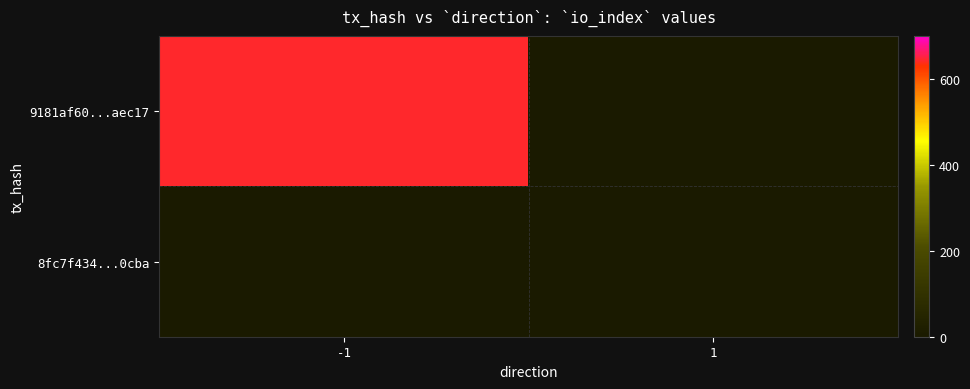

The value of 8fc7f434...0cba at 1 is 4.5. True or false?

False